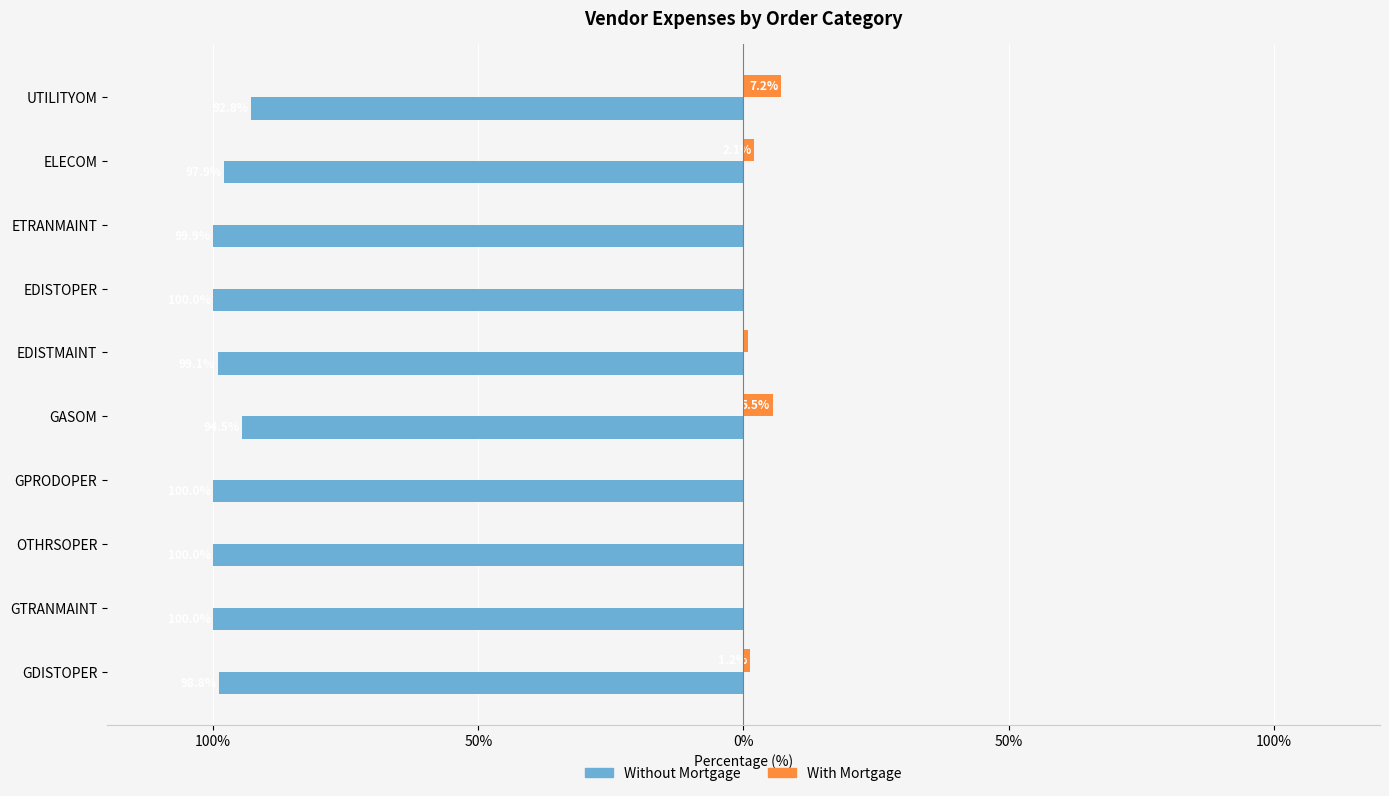

What are all the series names shown in the legend?

Without Mortgage, With Mortgage